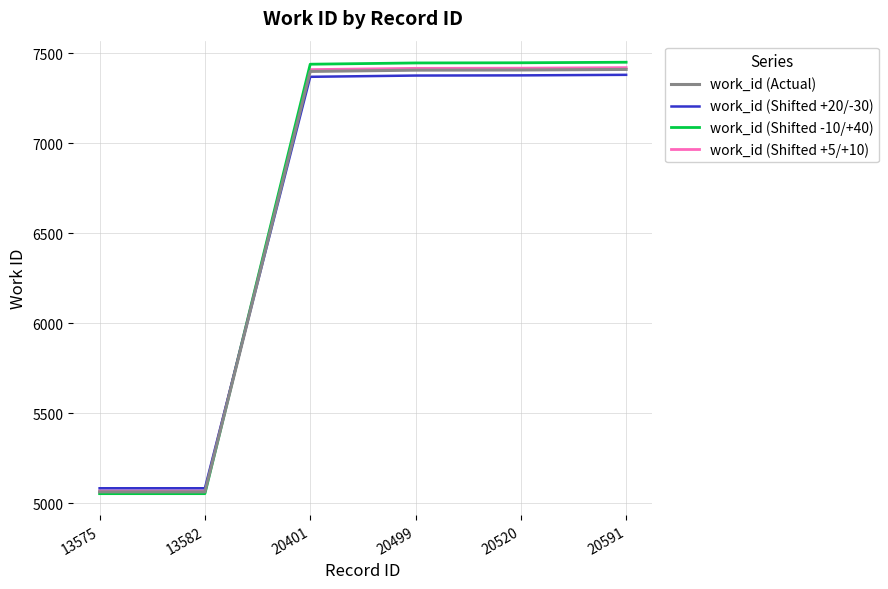

The work_id (Shifted +5/+10) series shows 1818 at 13575. True or false?

False